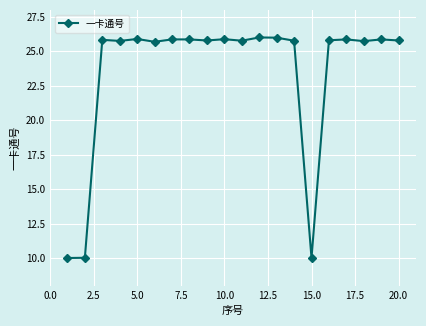

What is the difference between the maximum and minimum values?

16.0